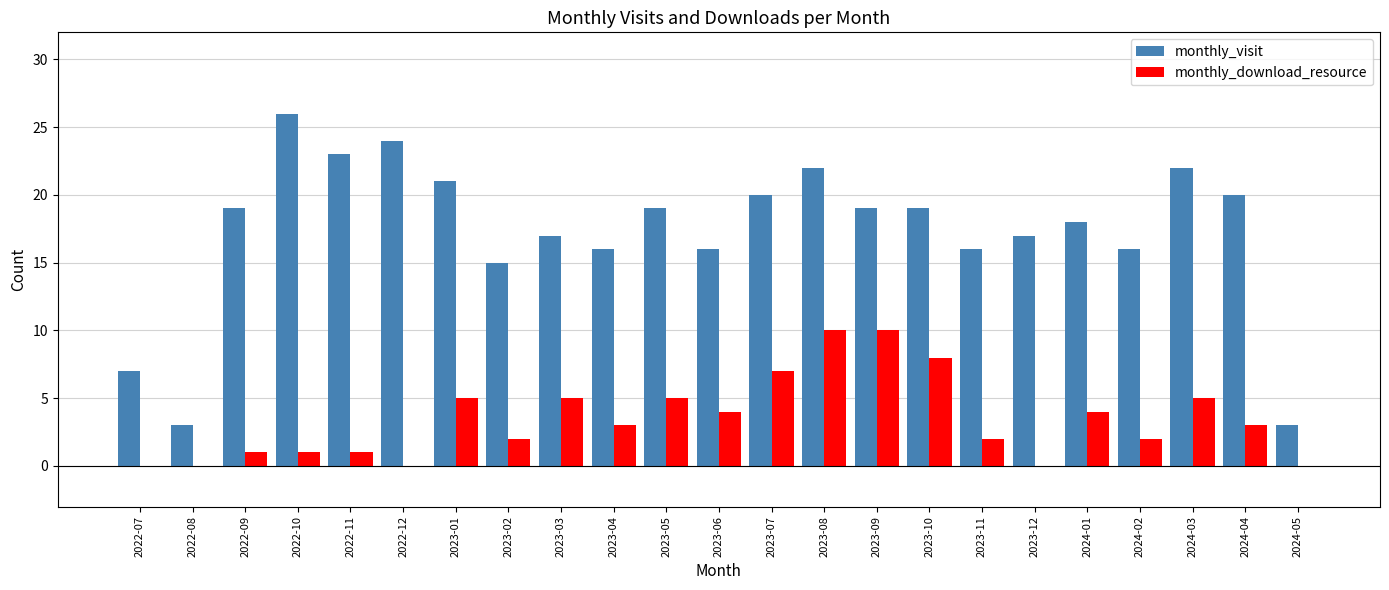

How many distinct data groups are displayed?

2